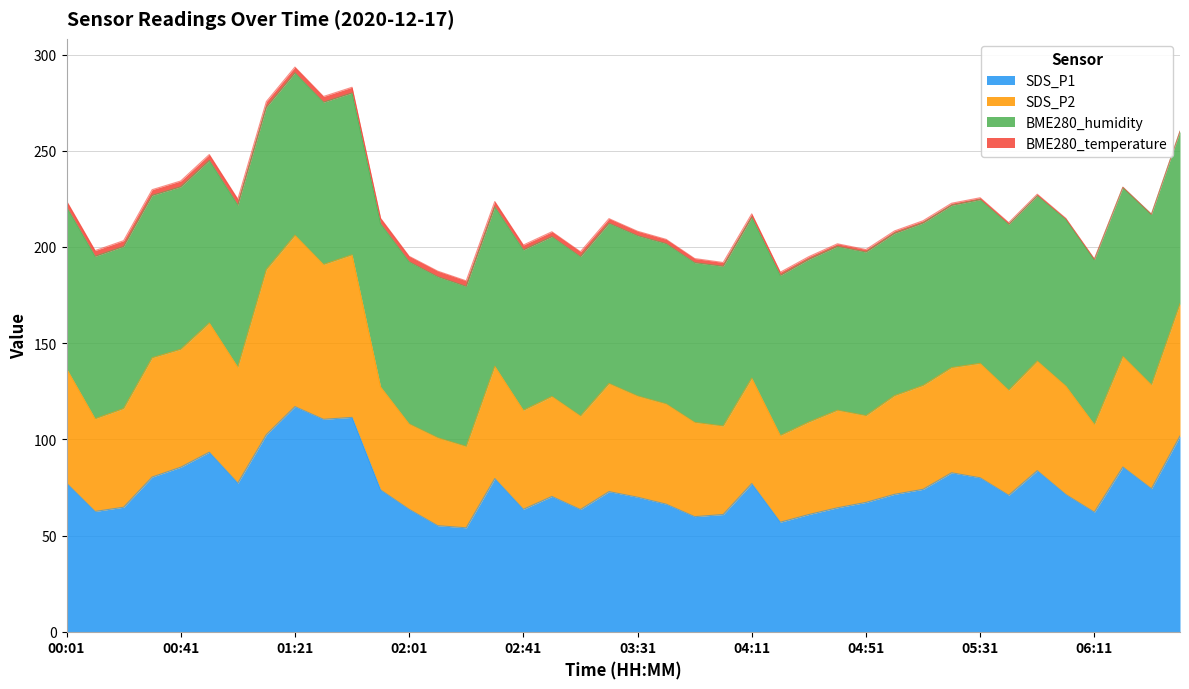

True or false: SDS_P2 and SDS_P1 intersect in this chart.

False